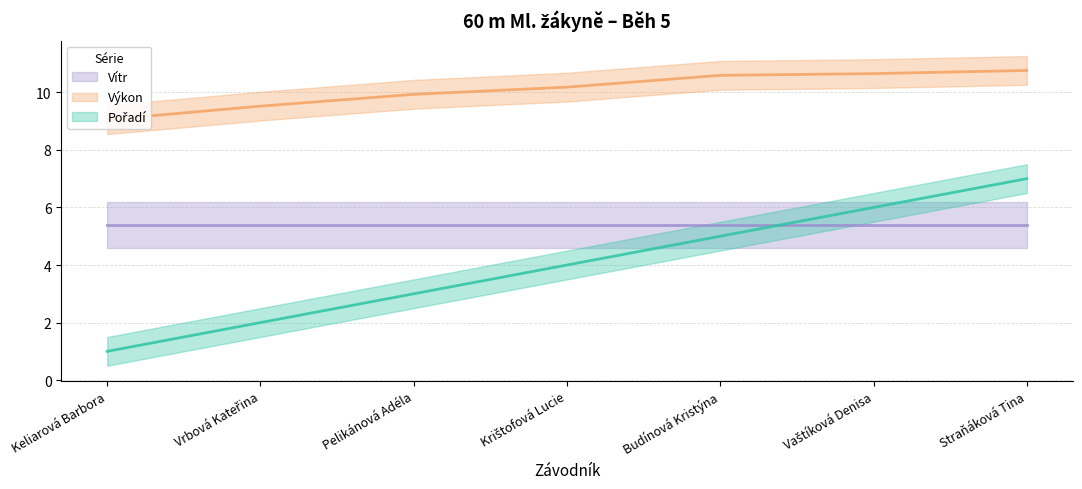

Between Krištofová Lucie and Vrbová Kateřina, which is larger?

Krištofová Lucie